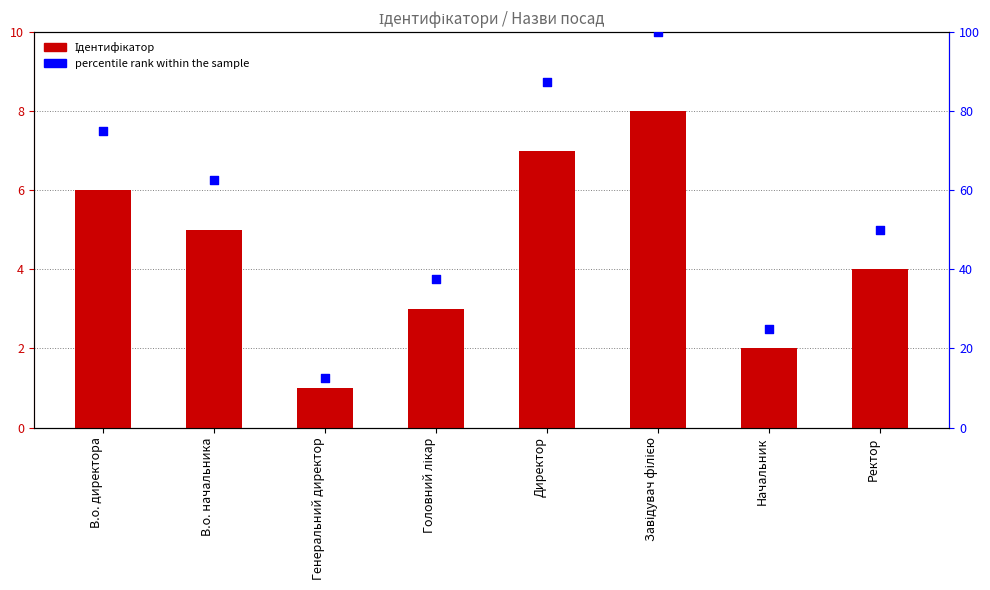

Which series contains the highest Y value?

percentile rank within the sample